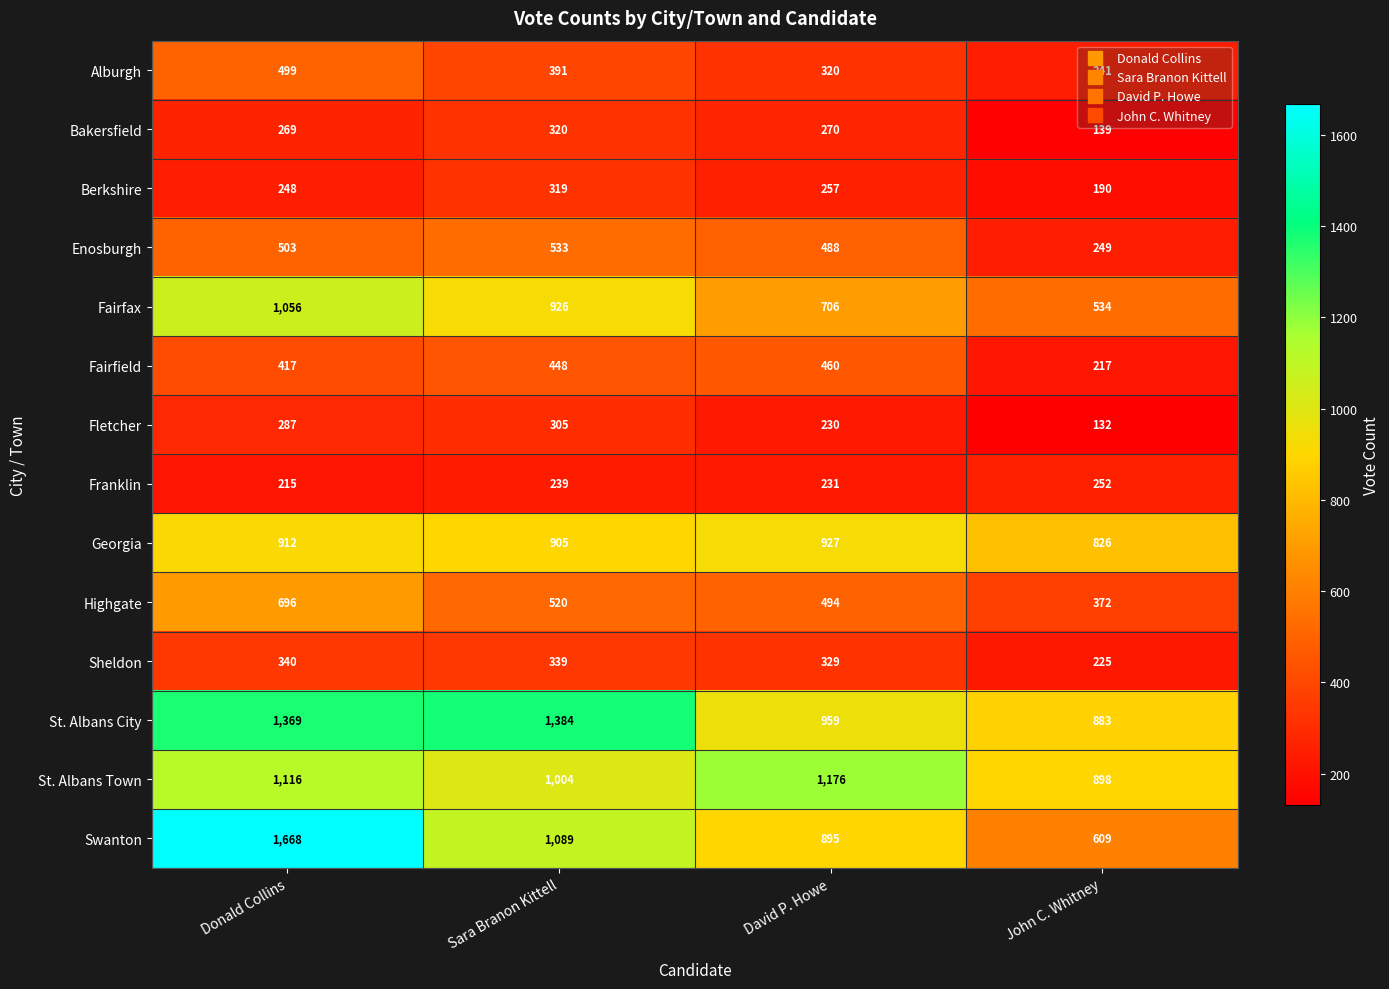

What is the highest value of the Bakersfield series?

320